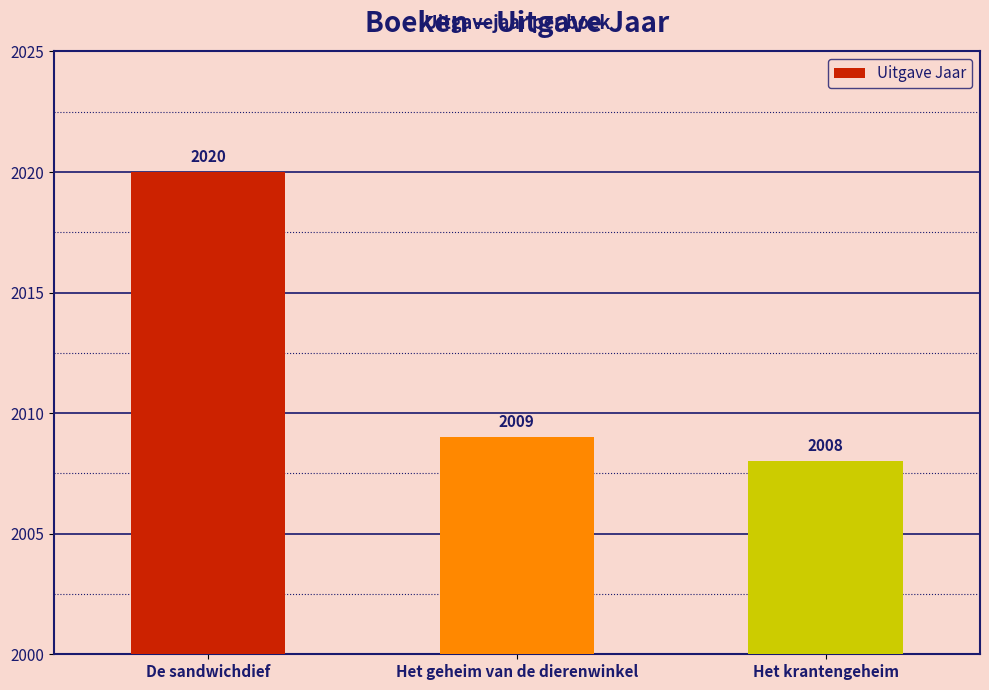

What is the ratio of the value at Het krantengeheim to the value at Het geheim van de dierenwinkel?

1.0